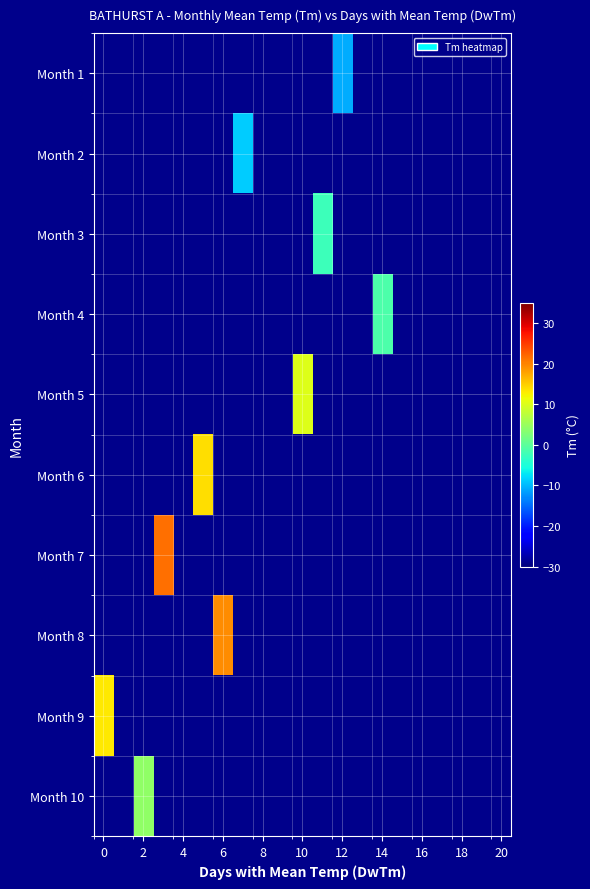

Which has a higher value, 18 or 16?

16